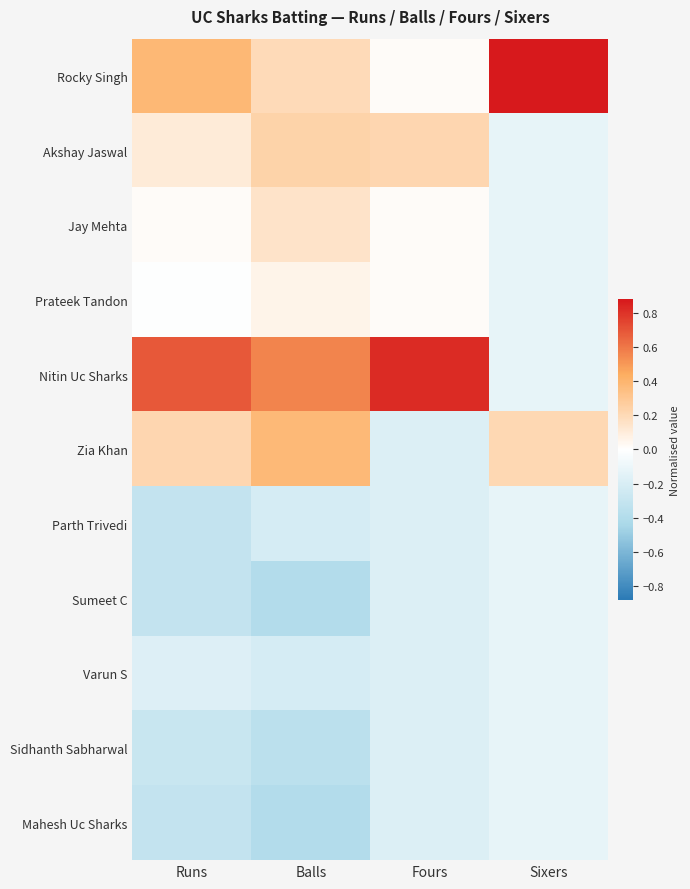

Which series has the widest spread of values?

Nitin Uc Sharks